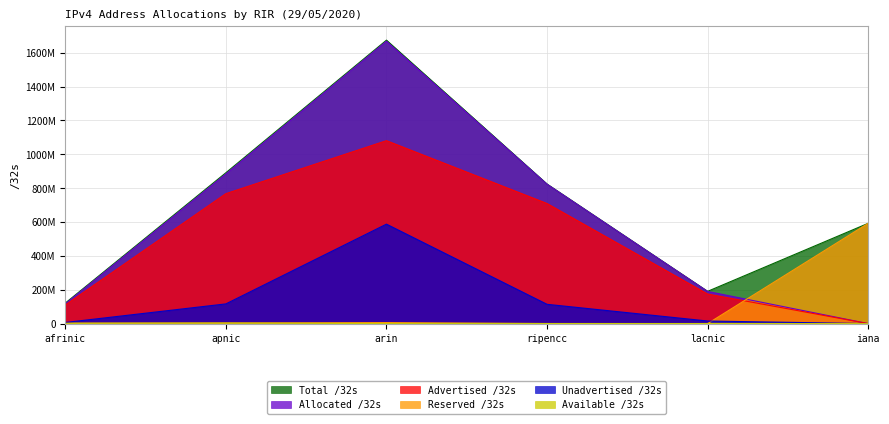

What is the value of the Reserved /32s point at the 1st from the left?

2666752